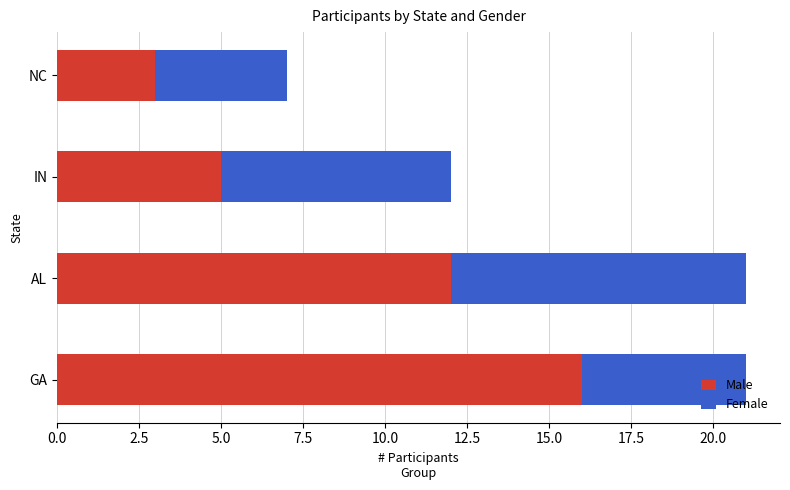

The value of Male at GA is 16. True or false?

True